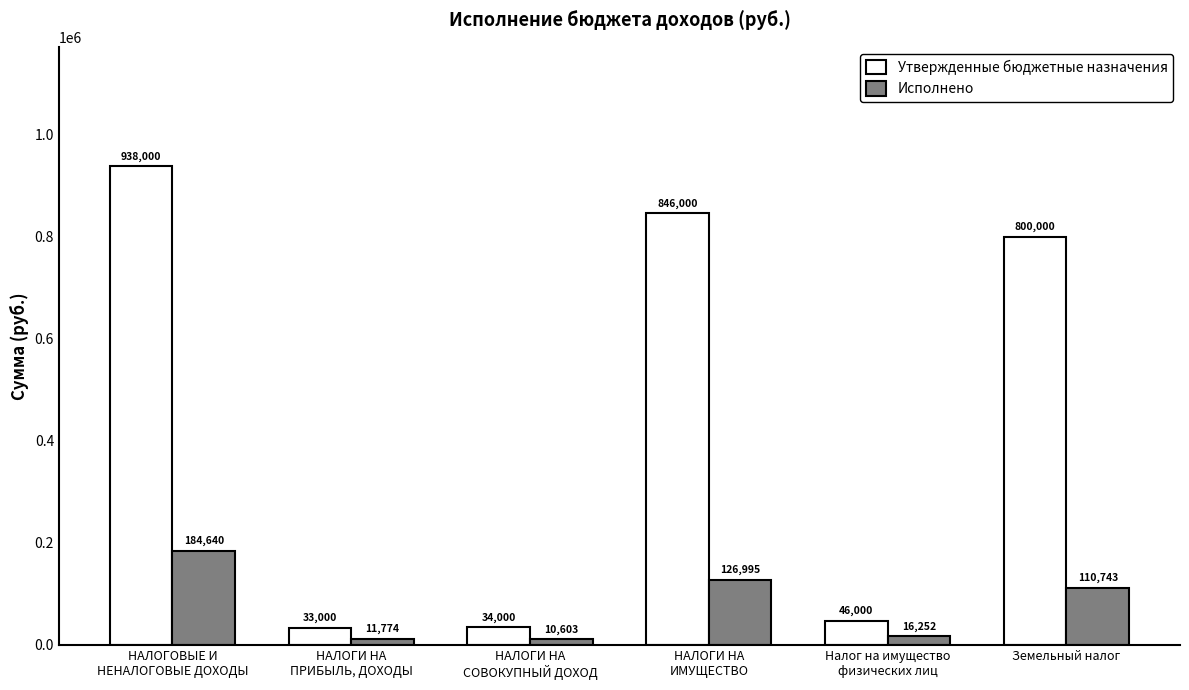

What is the sum of all Исполнено values?

461007.9